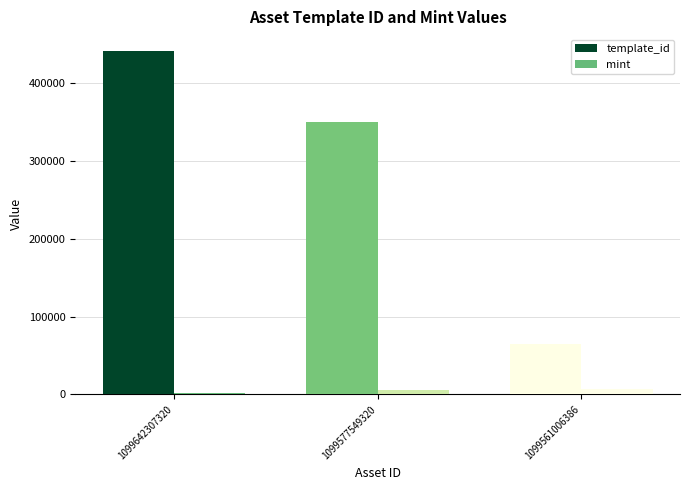

Is it true that mint equals 1221 at 1099577549320?

False